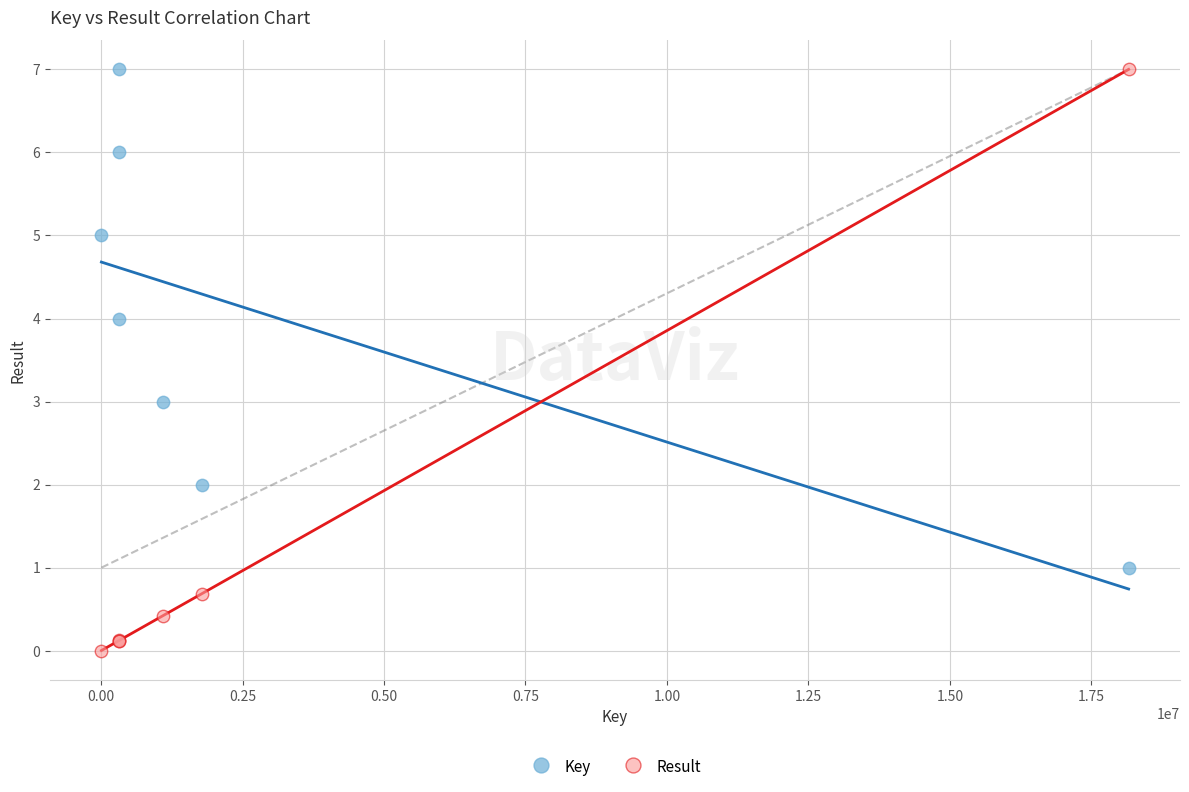

Which series reaches the minimum Y coordinate?

Result